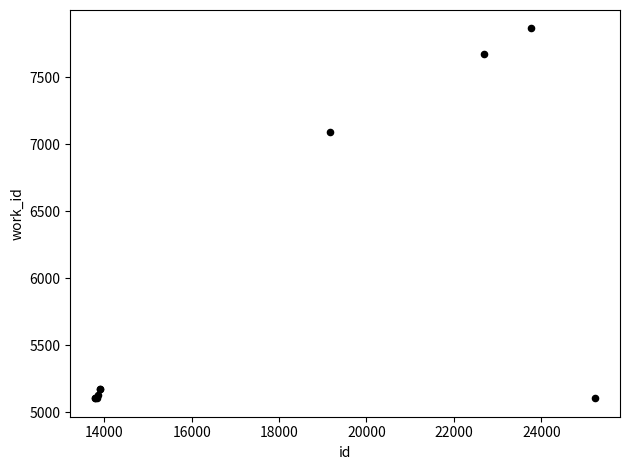

What Y value in the scatter plot is closest to 6484?

7094